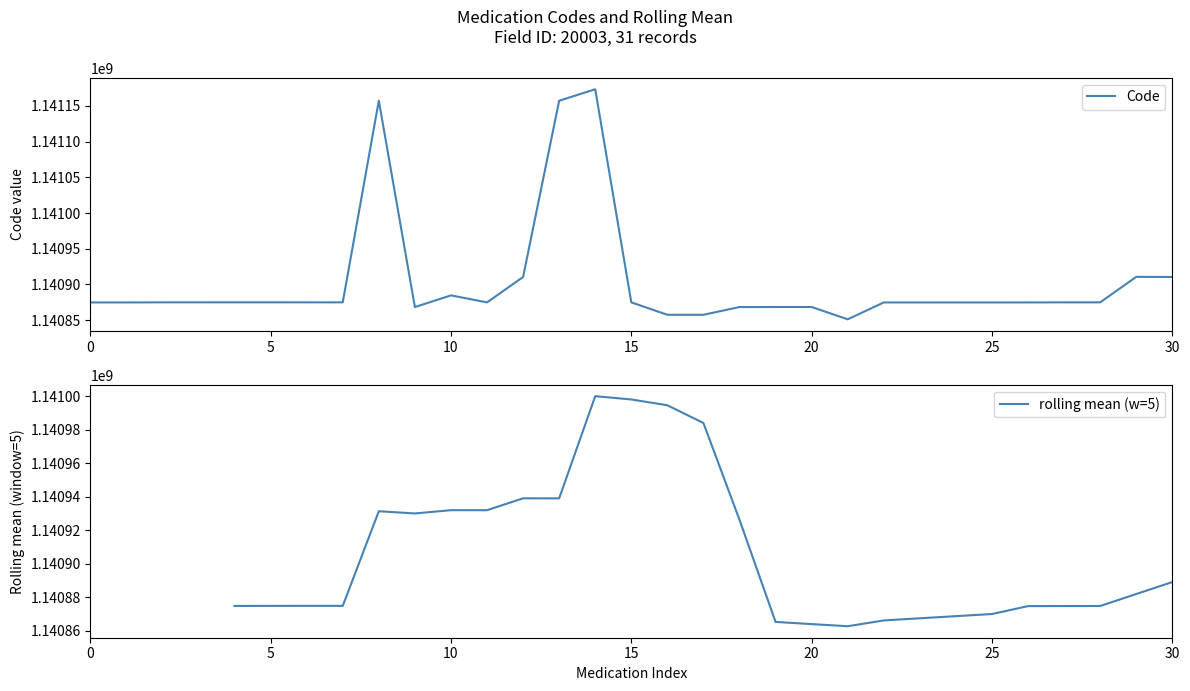

What is the highest value of the Code series?

1141173346